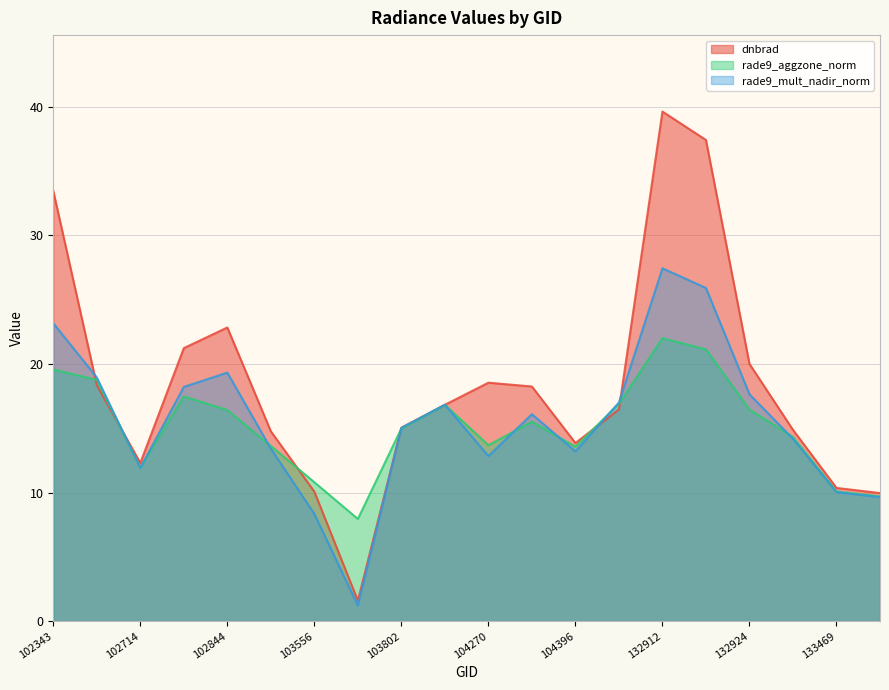

How many data points does each series have?

20